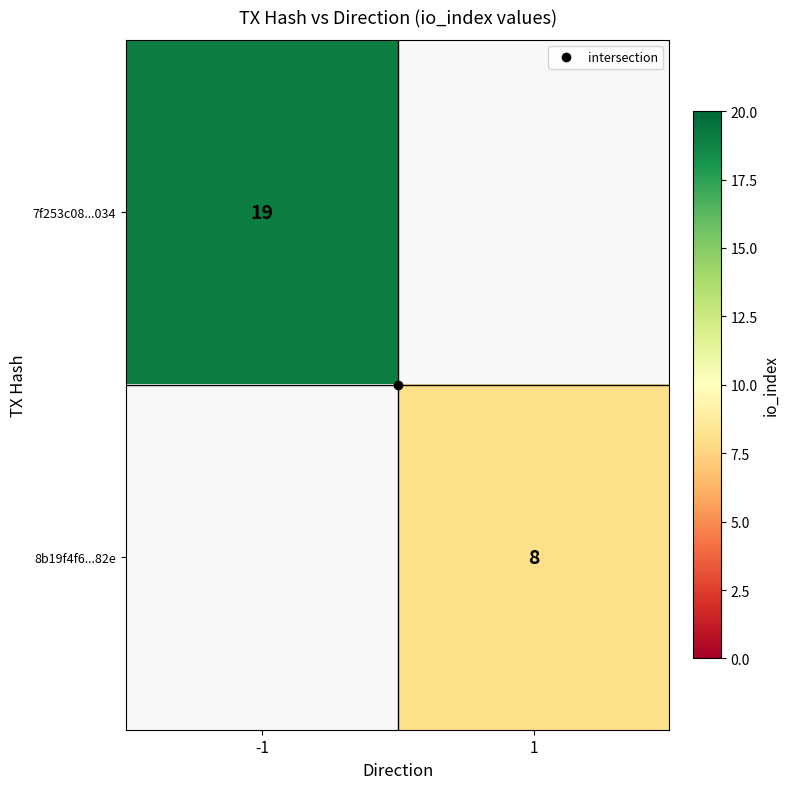

What is the minimum value shown in the chart?

8.0